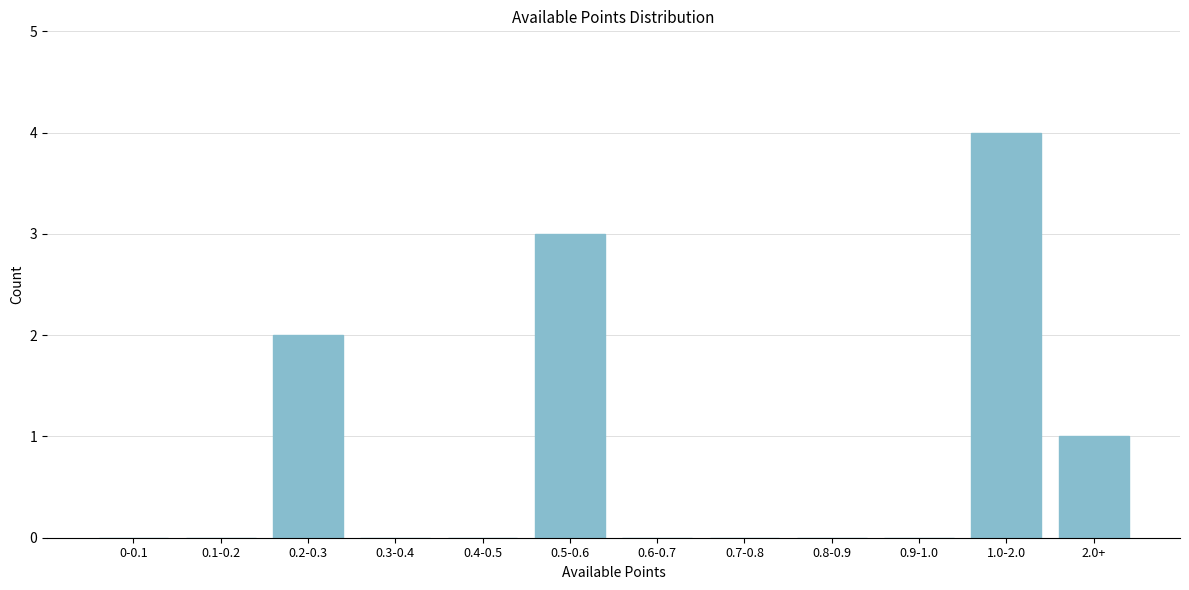

Reading right to left, what are all the values shown in this chart?

2.0+=1	1.0-2.0=4	0.9-1.0=0	0.8-0.9=0	0.7-0.8=0	0.6-0.7=0	0.5-0.6=3	0.4-0.5=0	0.3-0.4=0	0.2-0.3=2	0.1-0.2=0	0-0.1=0